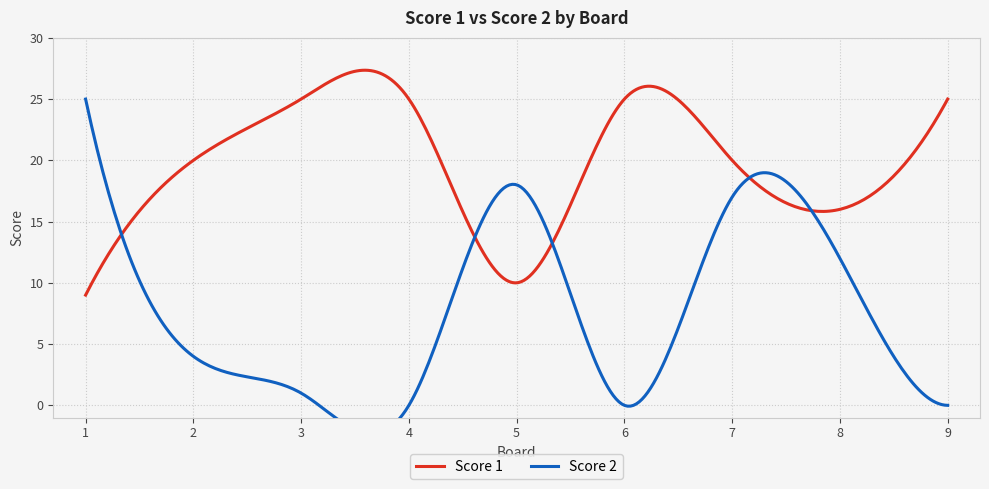

After their last crossing, which series has the higher values: Score 1 or Score 2?

Score 1